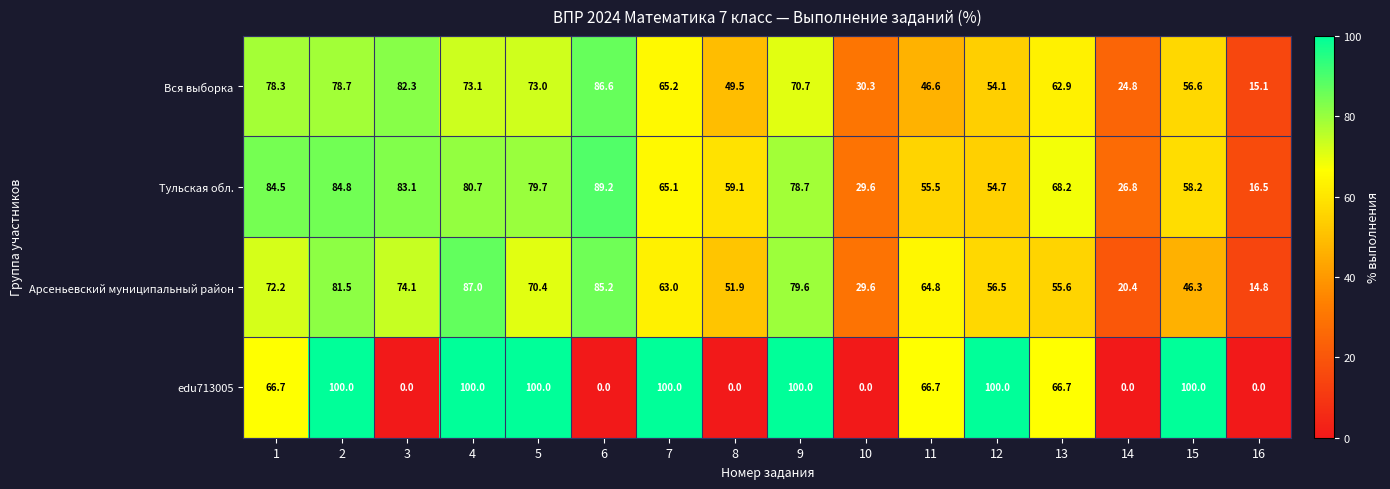

What is the spread (max minus min) of values at 8?

59.1